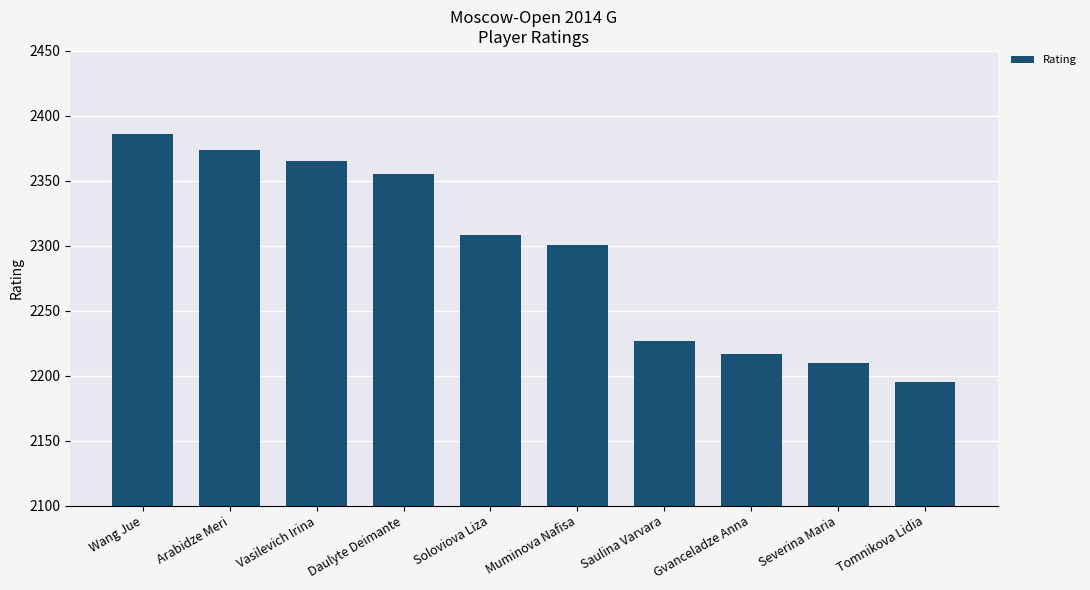

Between Daulyte Deimante and Soloviova Liza, which is larger?

Daulyte Deimante